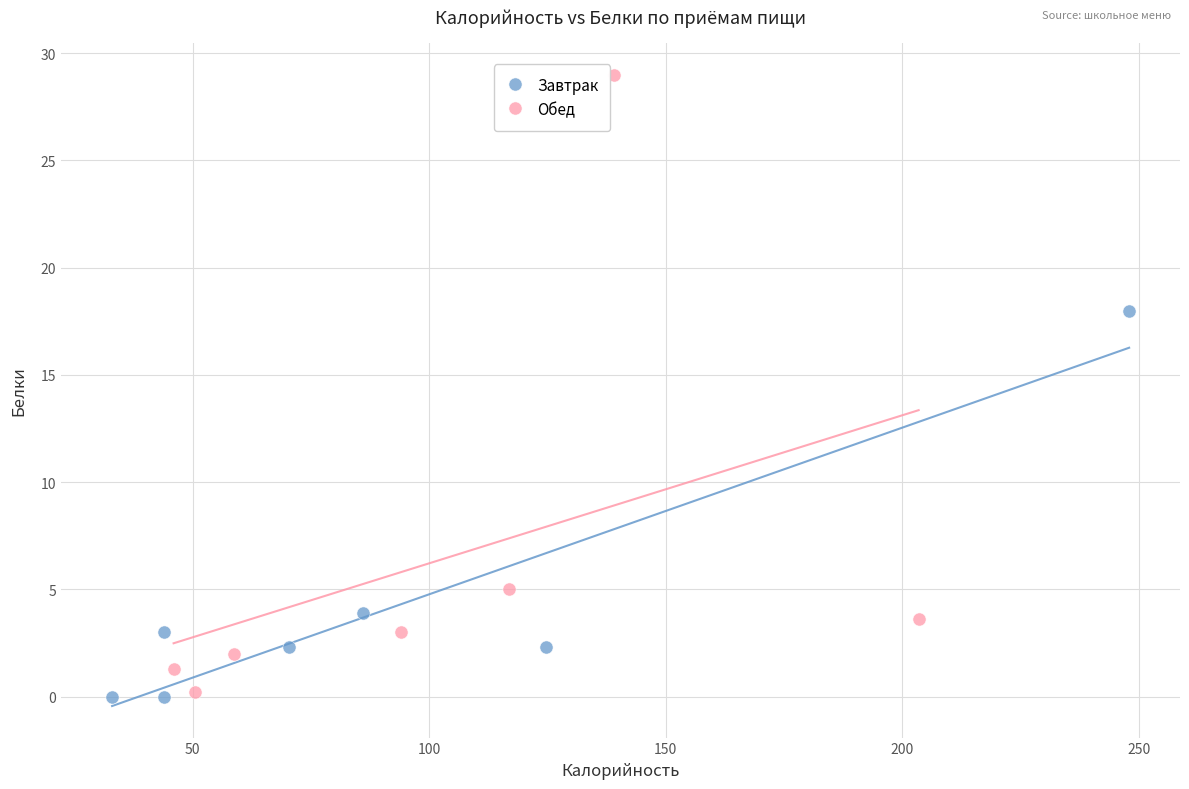

What are all the series names shown in the legend?

Завтрак, Обед